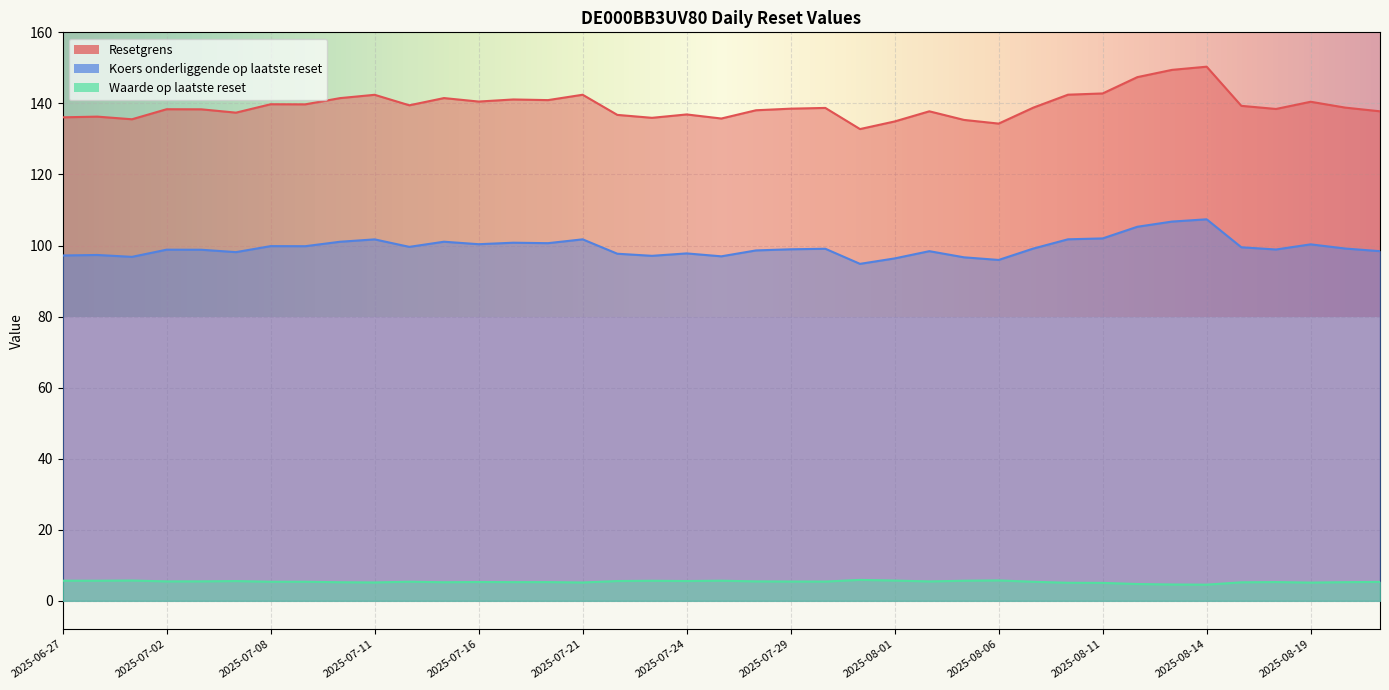

How many series are shown in this chart?

3